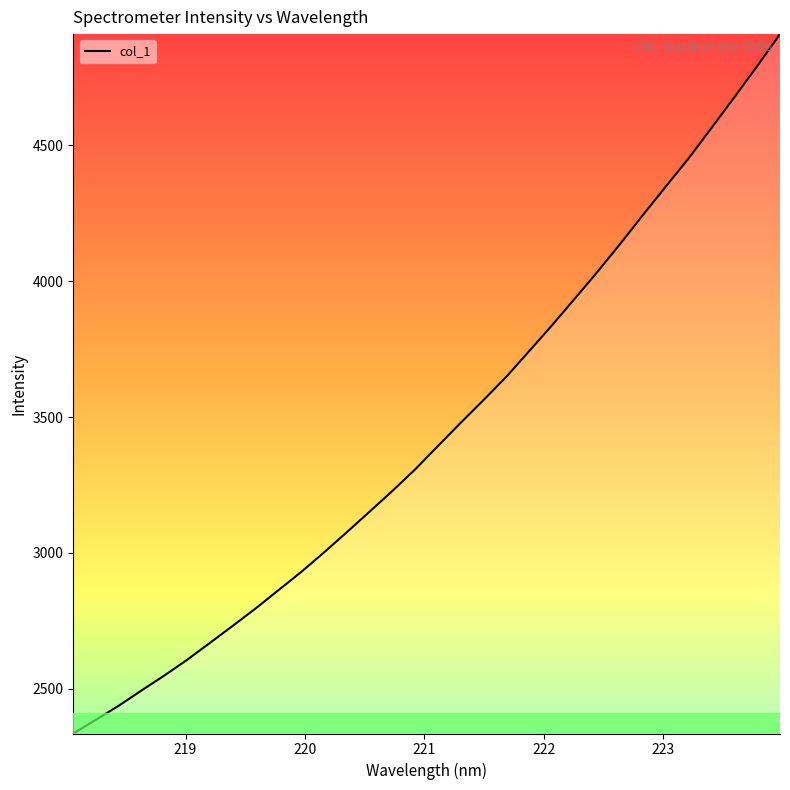

True or false: there are more than 1 points higher than both neighbors.

False